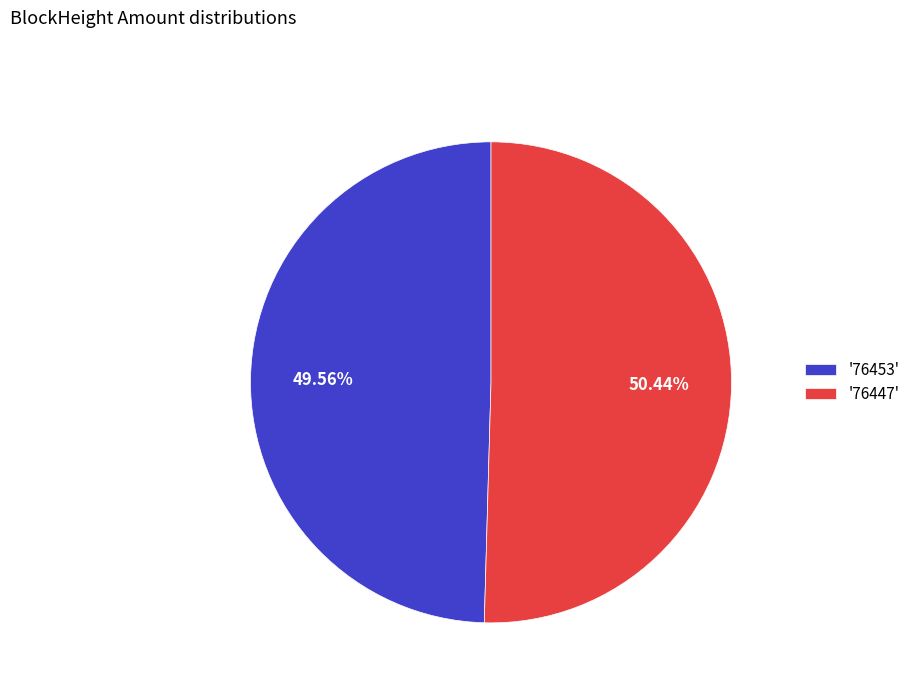

Count the number of slices in the pie.

2